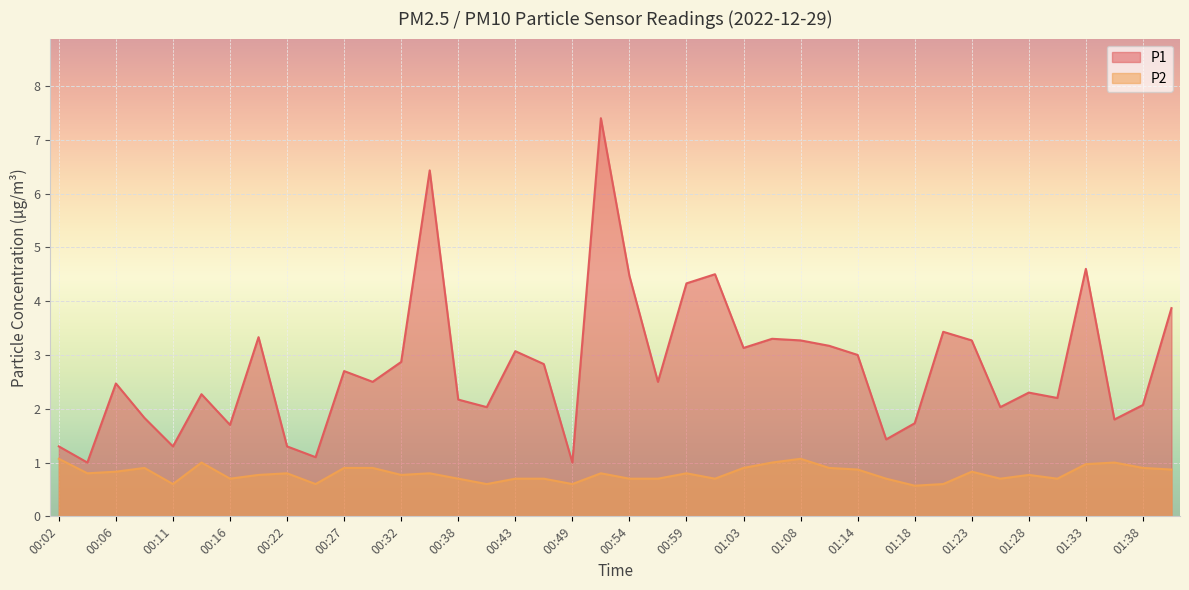

What is the average value of the P1 series?

2.8